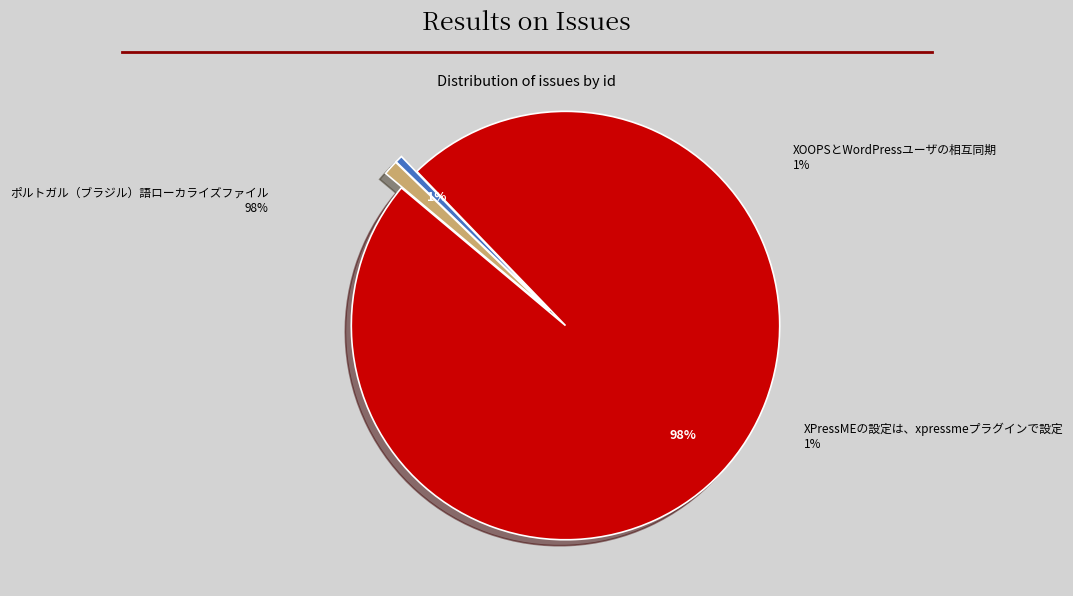

What is the change in value from ポルトガル（ブラジル）語ローカライズファイル to XPressMEの設定は、xpressmeプラグインで設定?

-174